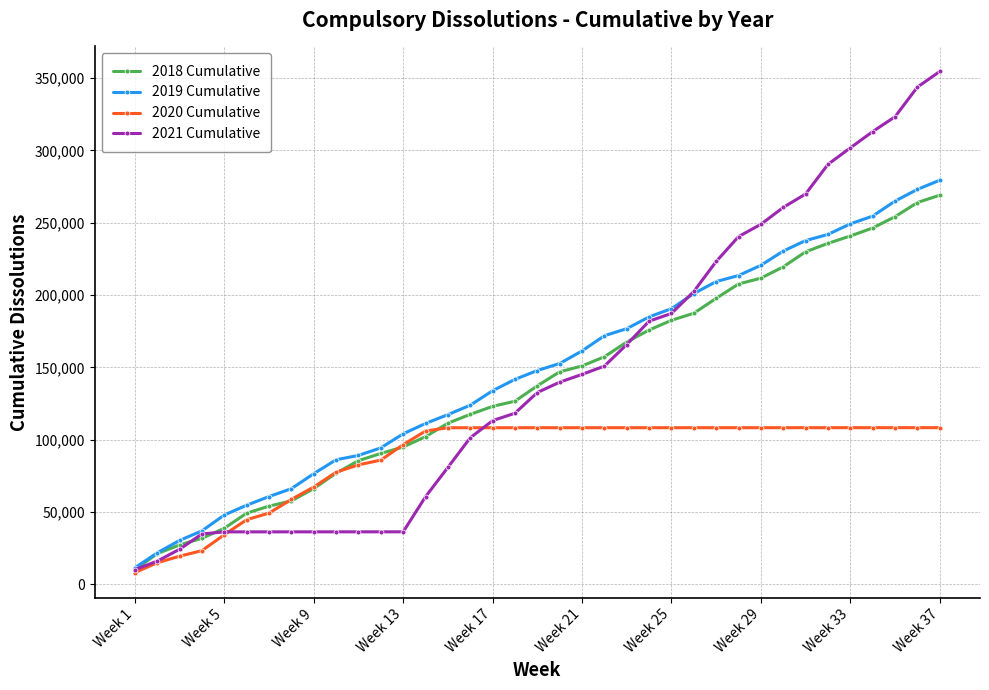

Which series has the largest range (max minus min)?

2021 Cumulative